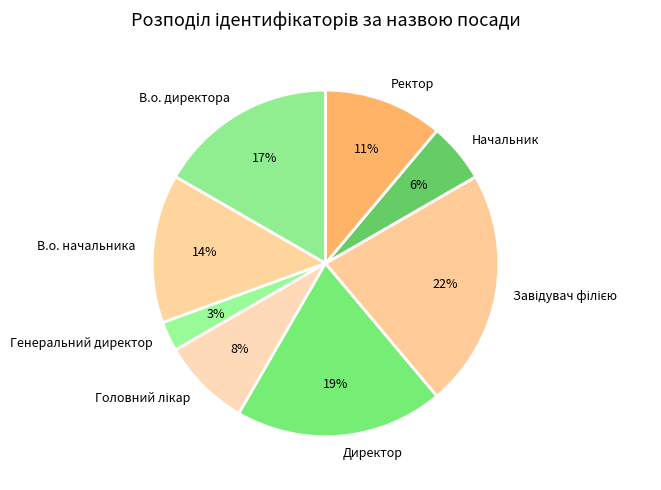

To the nearest percent, what is the average slice percentage?

12%